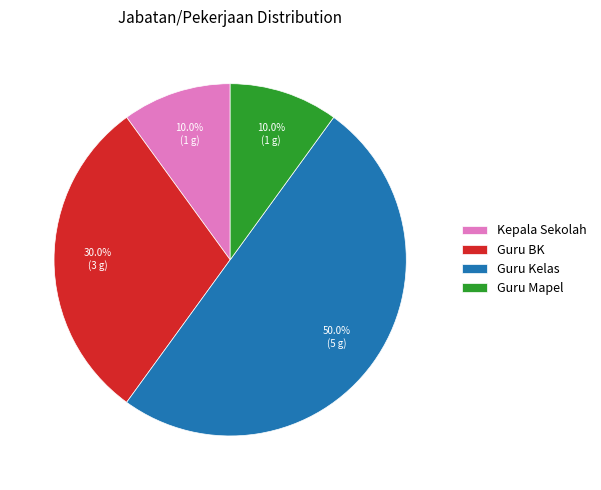

How many segments does this pie chart have?

4